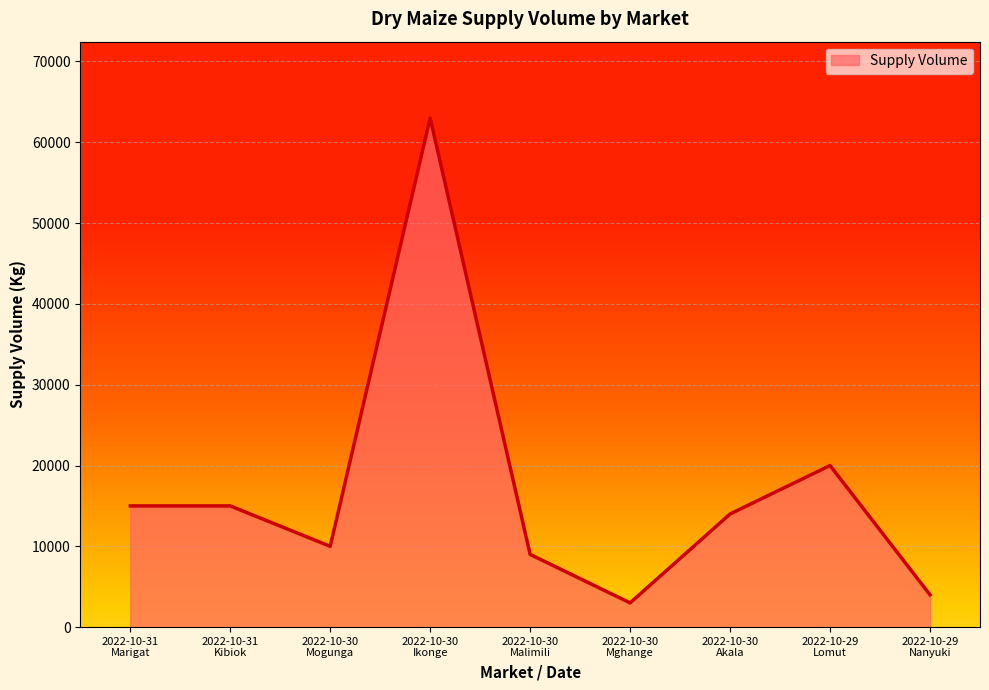

What is the difference between the maximum and minimum values?

60000